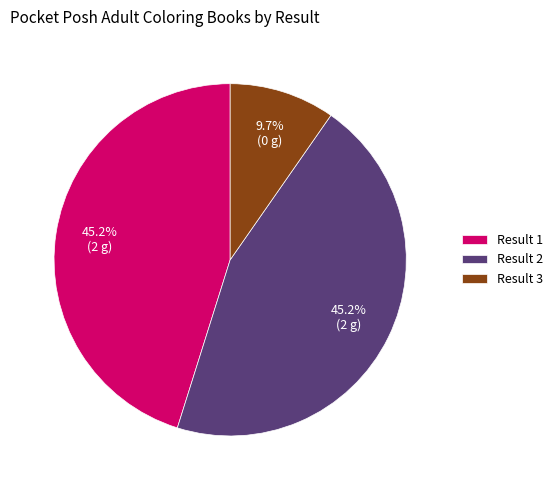

Which category has the smallest portion of the pie?

Result 3